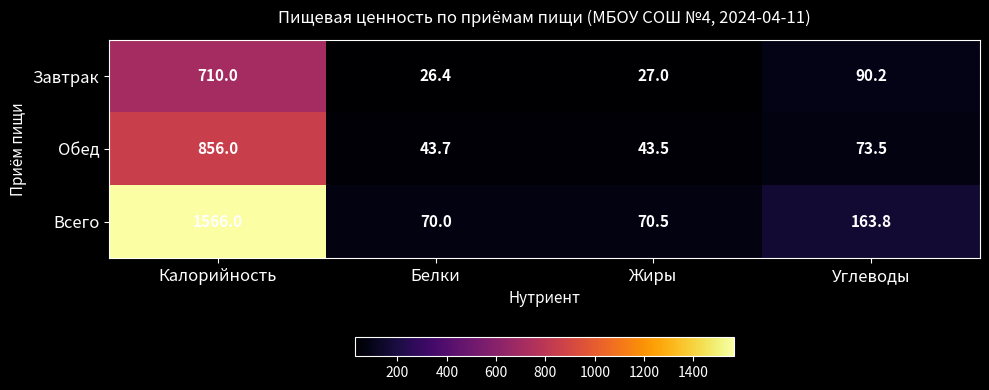

What is the sum of the Всего values at Углеводы and Белки?

233.8